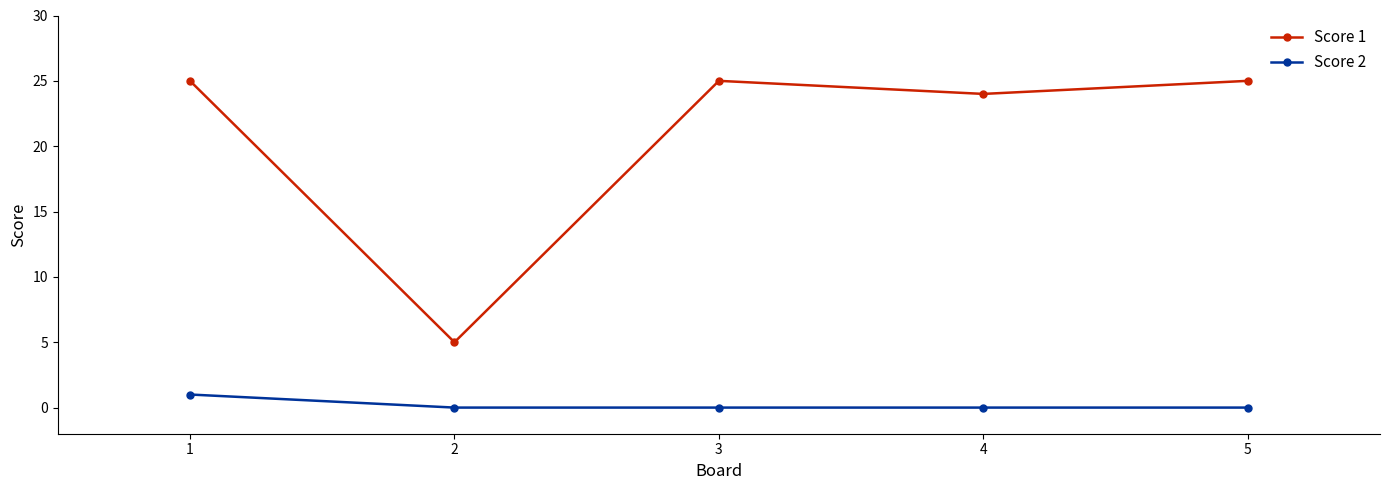

True or false: Score 2 and Score 1 intersect in this chart.

False